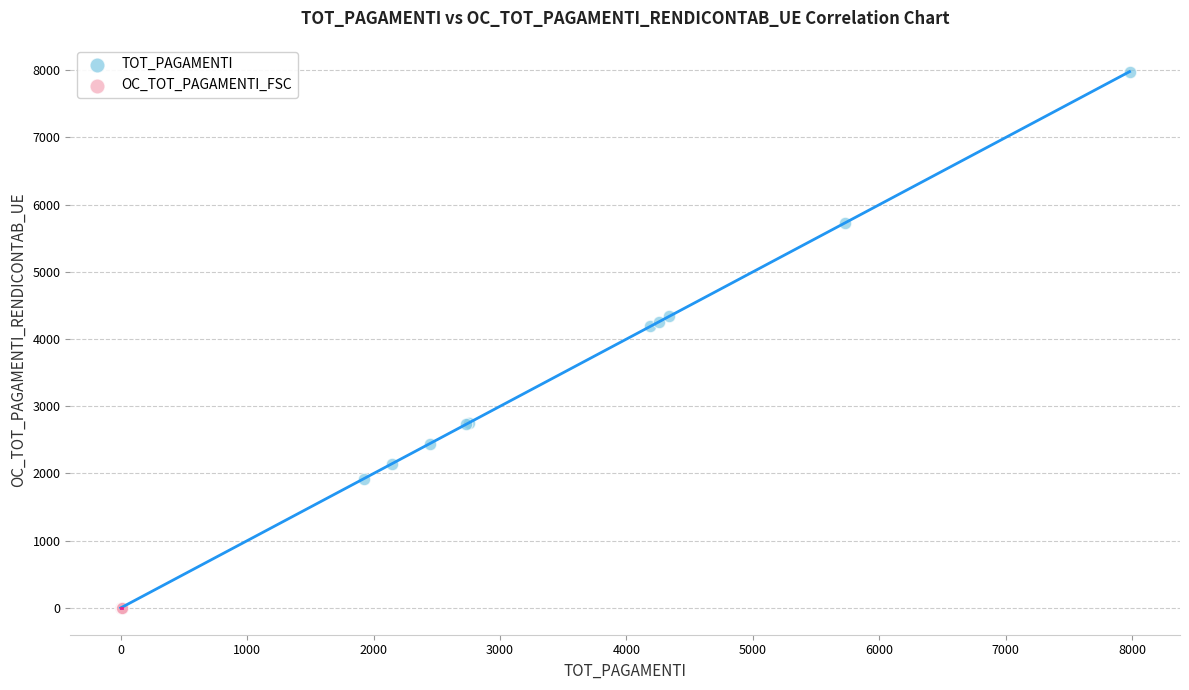

Which series contains the highest Y value?

TOT_PAGAMENTI